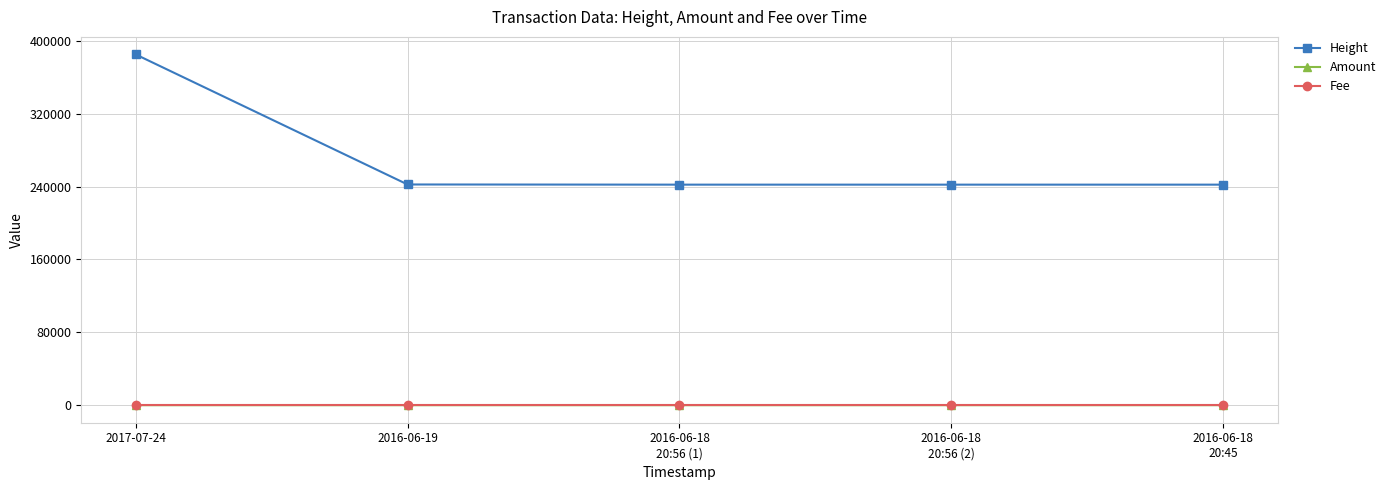

Which series has the largest total across all categories?

Height